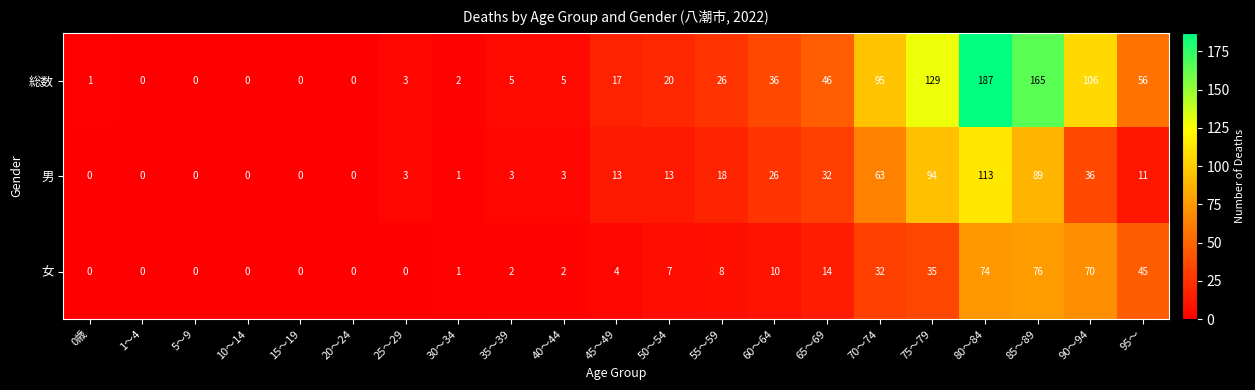

What is the difference between the maximum and minimum values in the 総数 series?

187